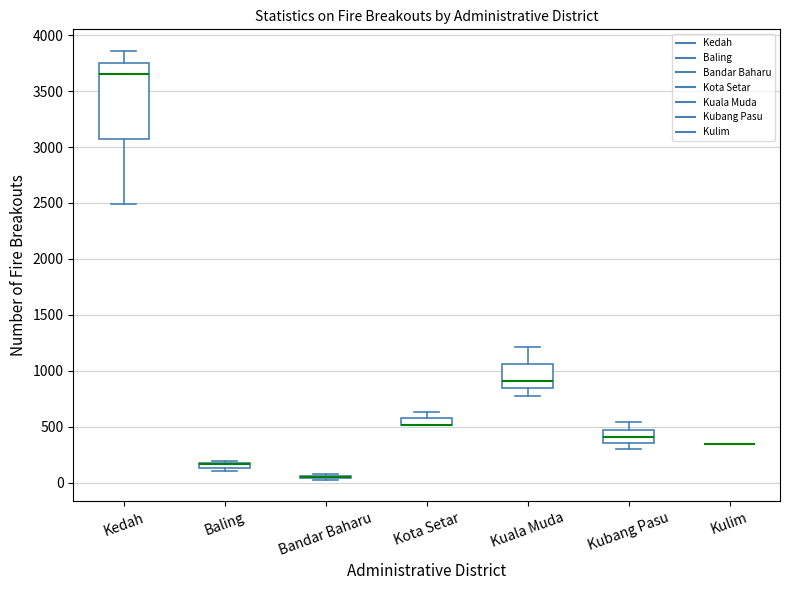

Where is the upper edge of the box for Baling on the y-axis? The values are not printed on the chart, so give them approximately, as read against the axis.

200